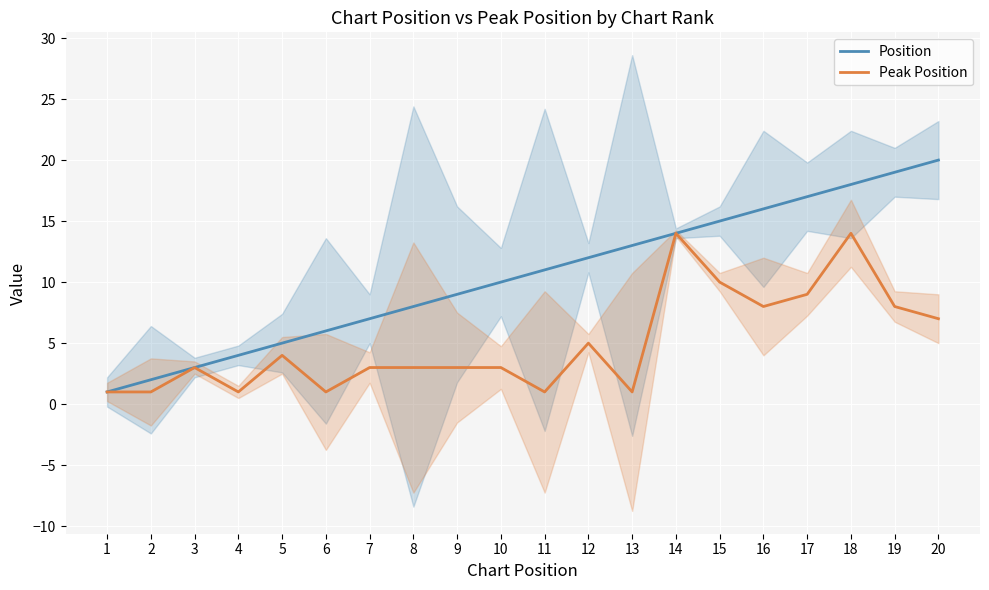

At 16, list the series in order from smallest to largest.

Peak Position, Position